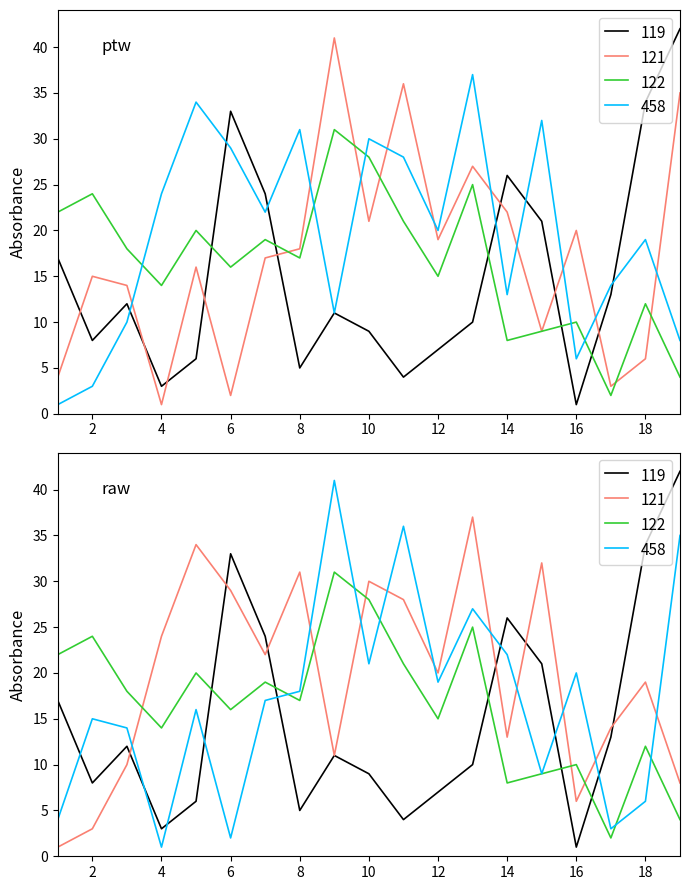

At 19, list the series in order from largest to smallest.

A_top, B_top, B_bot, A_bot